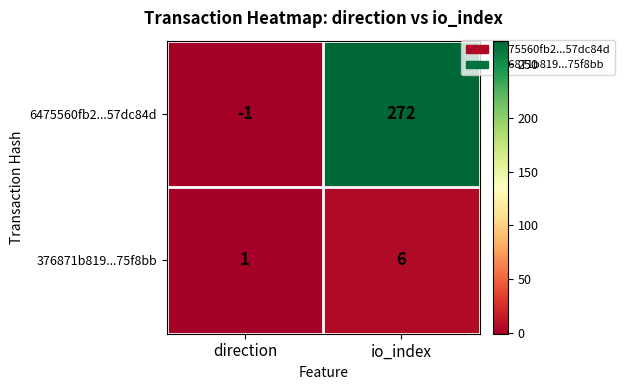

Reading left to right, transcribe all the data shown in this chart.

6475560fb2...57dc84d: -1	272
376871b819...75f8bb: 1	6